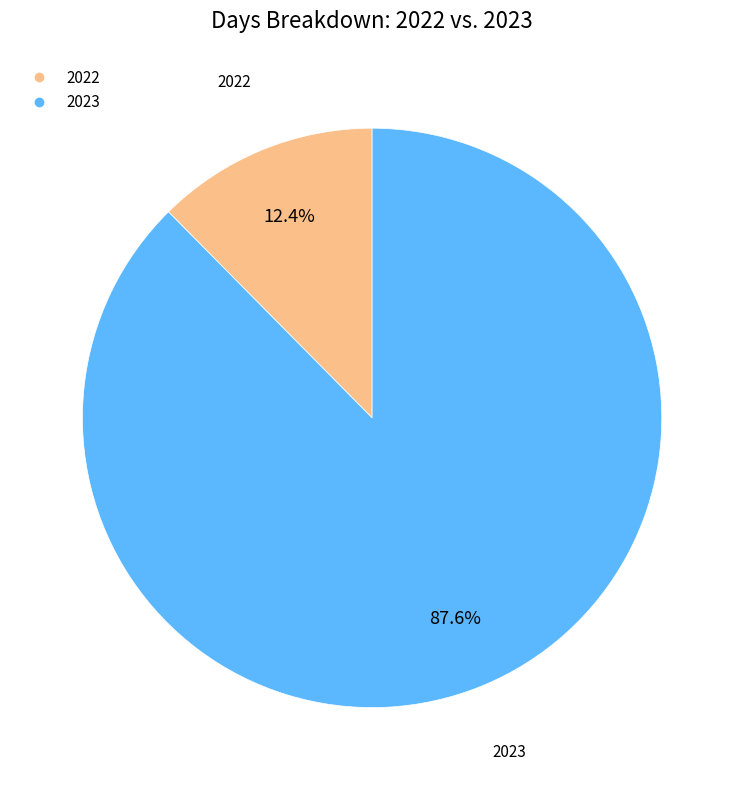

To the nearest percent, what is the combined percentage of 2023 and 2022?

100%